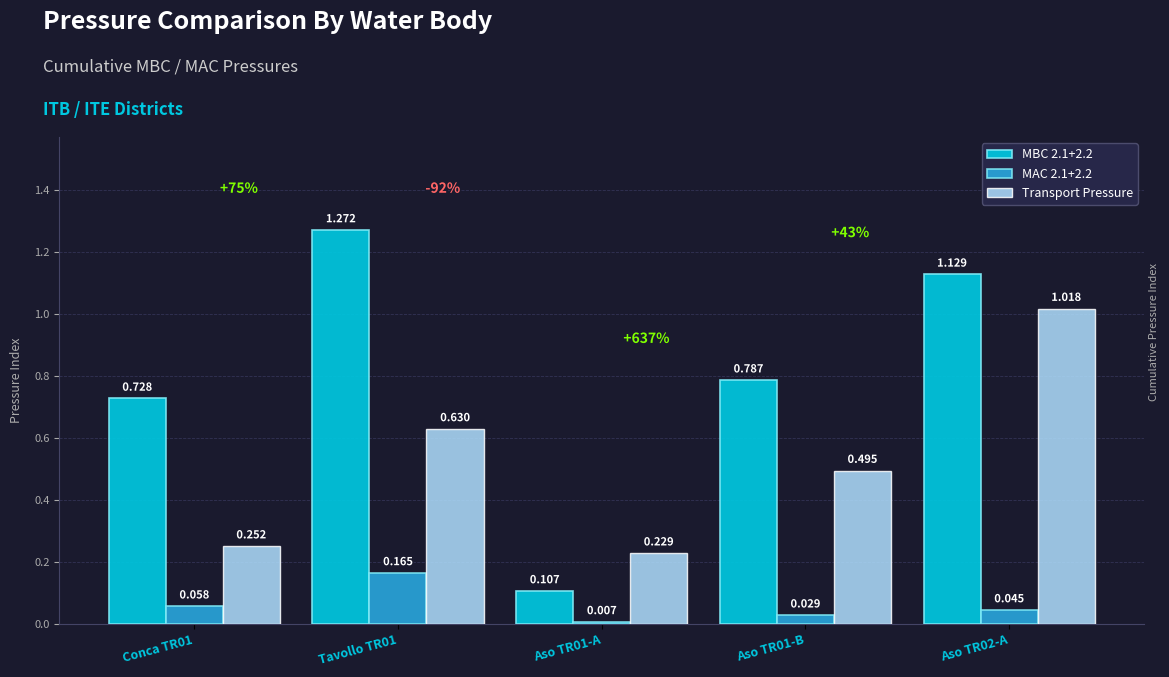

Which series changed the most between Tavollo TR01 and Aso TR02-A?

Transport Pressure